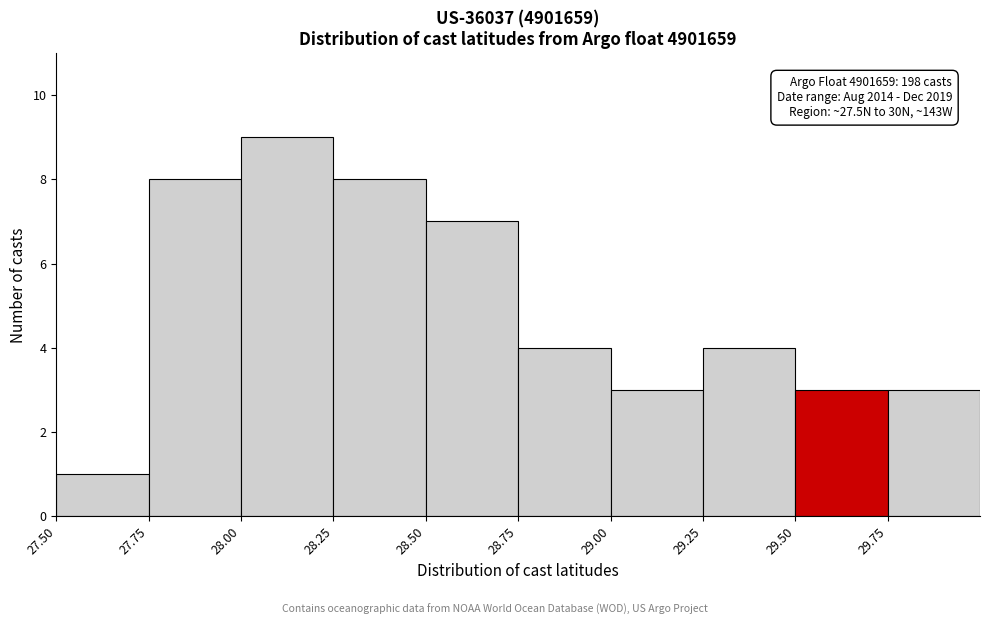

Which range on the x-axis has the tallest bar?

28.00 to 28.25